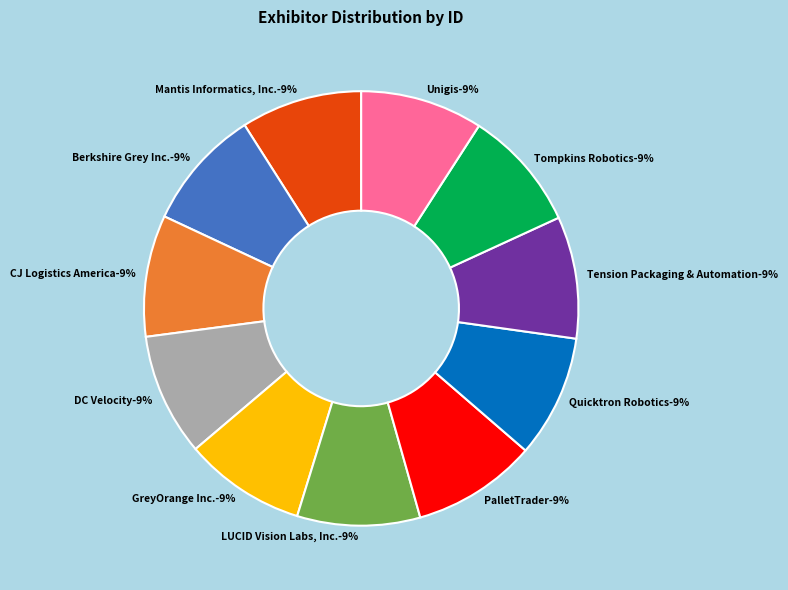

Do DC Velocity and GreyOrange Inc. together represent more than half of the pie?

No